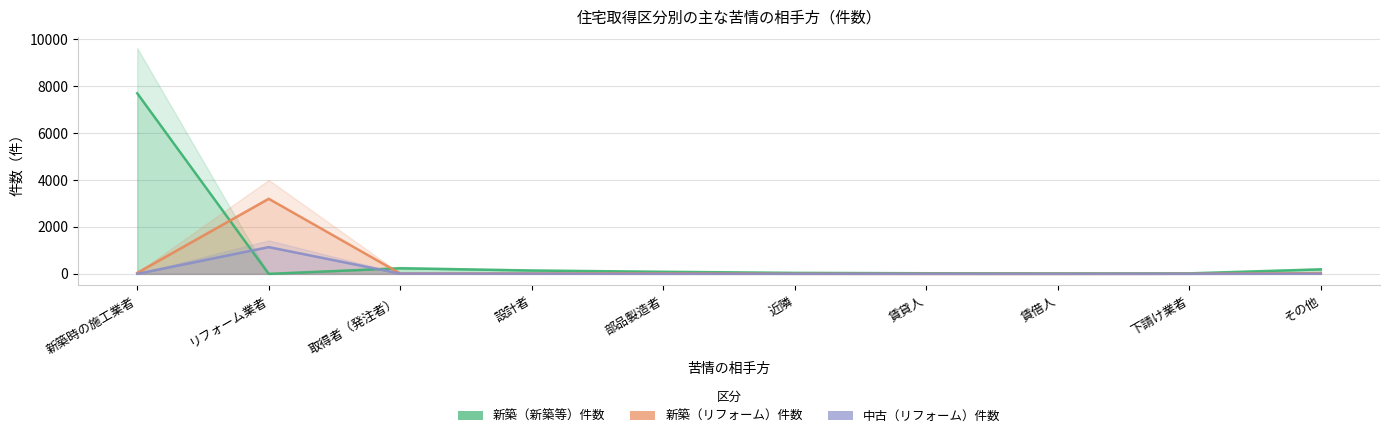

Between 新築時の施工業者 and 取得者（発注者）, which series saw the biggest shift?

新築（新築等）件数